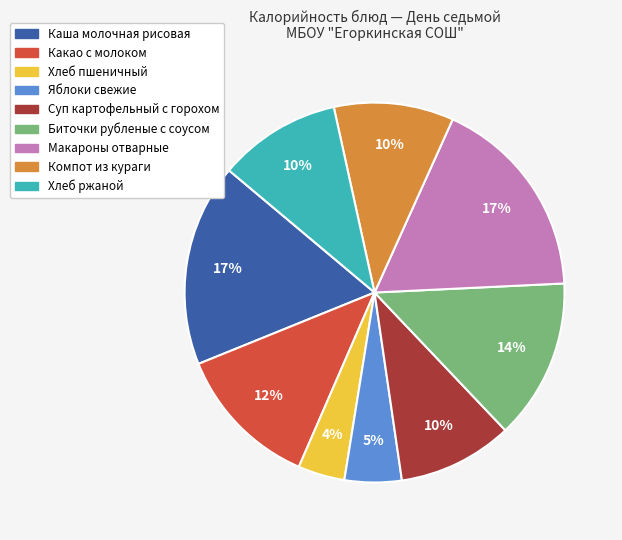

Which has a higher value, Хлеб пшеничный or Макароны отварные?

Макароны отварные